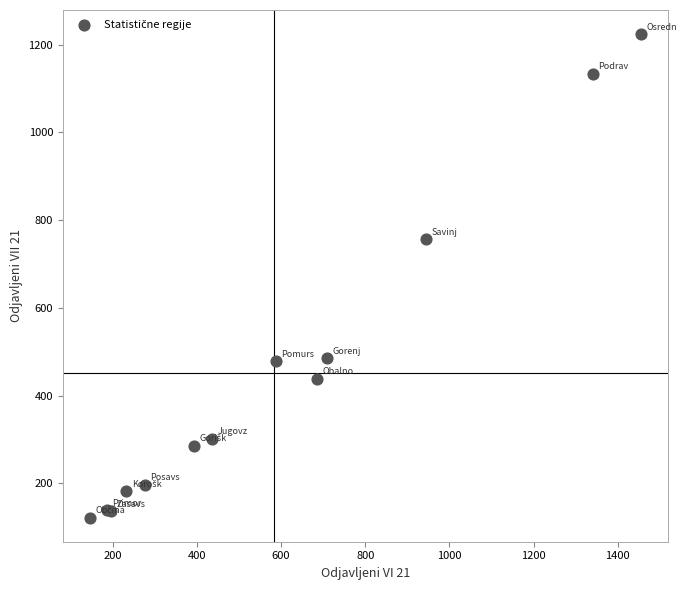

What Y value in the scatter plot is closest to 673?

756